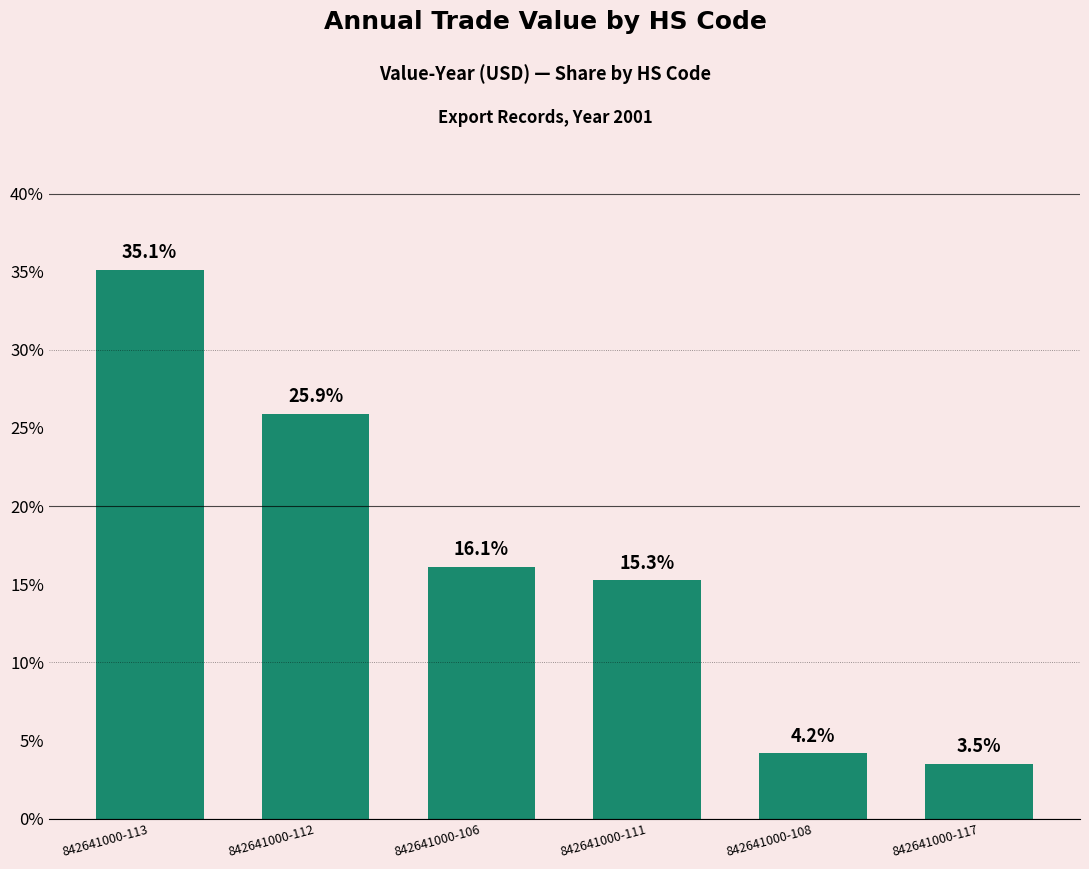

Reading right to left, extract all data points from this chart.

842641000-117=3.5	842641000-108=4.2	842641000-111=15.3	842641000-106=16.1	842641000-112=25.9	842641000-113=35.1